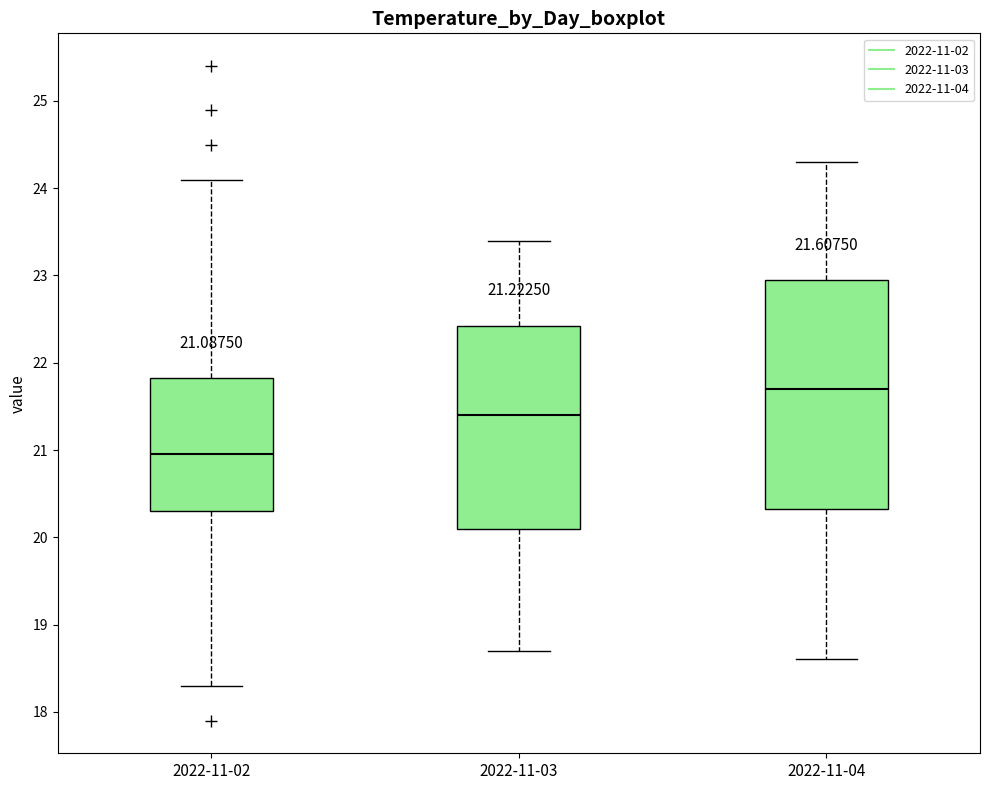

Which box has the highest median line?

2022-11-04